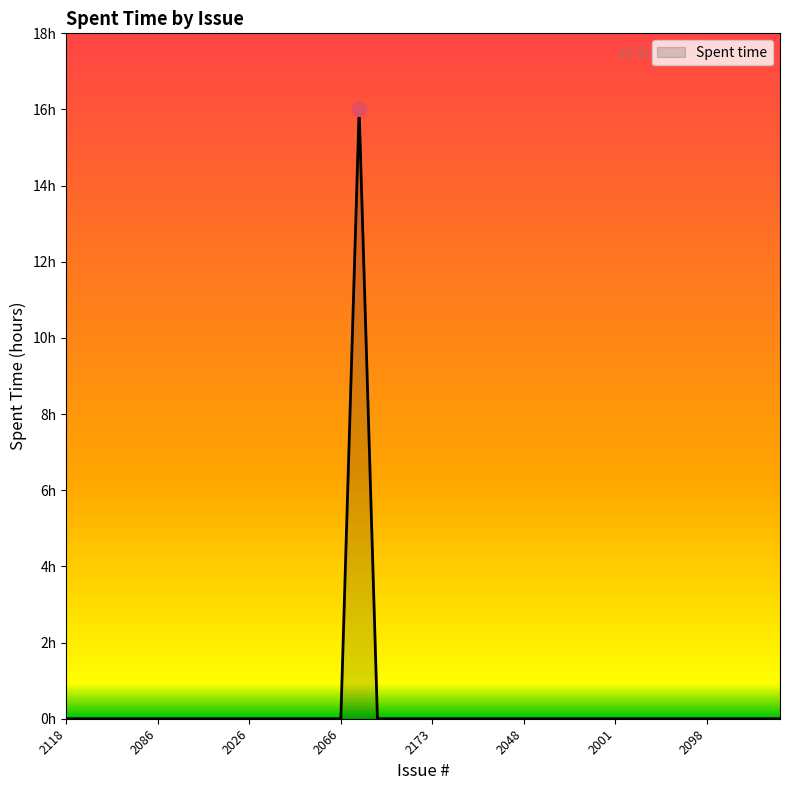

Does the chart have visible grid lines?

No